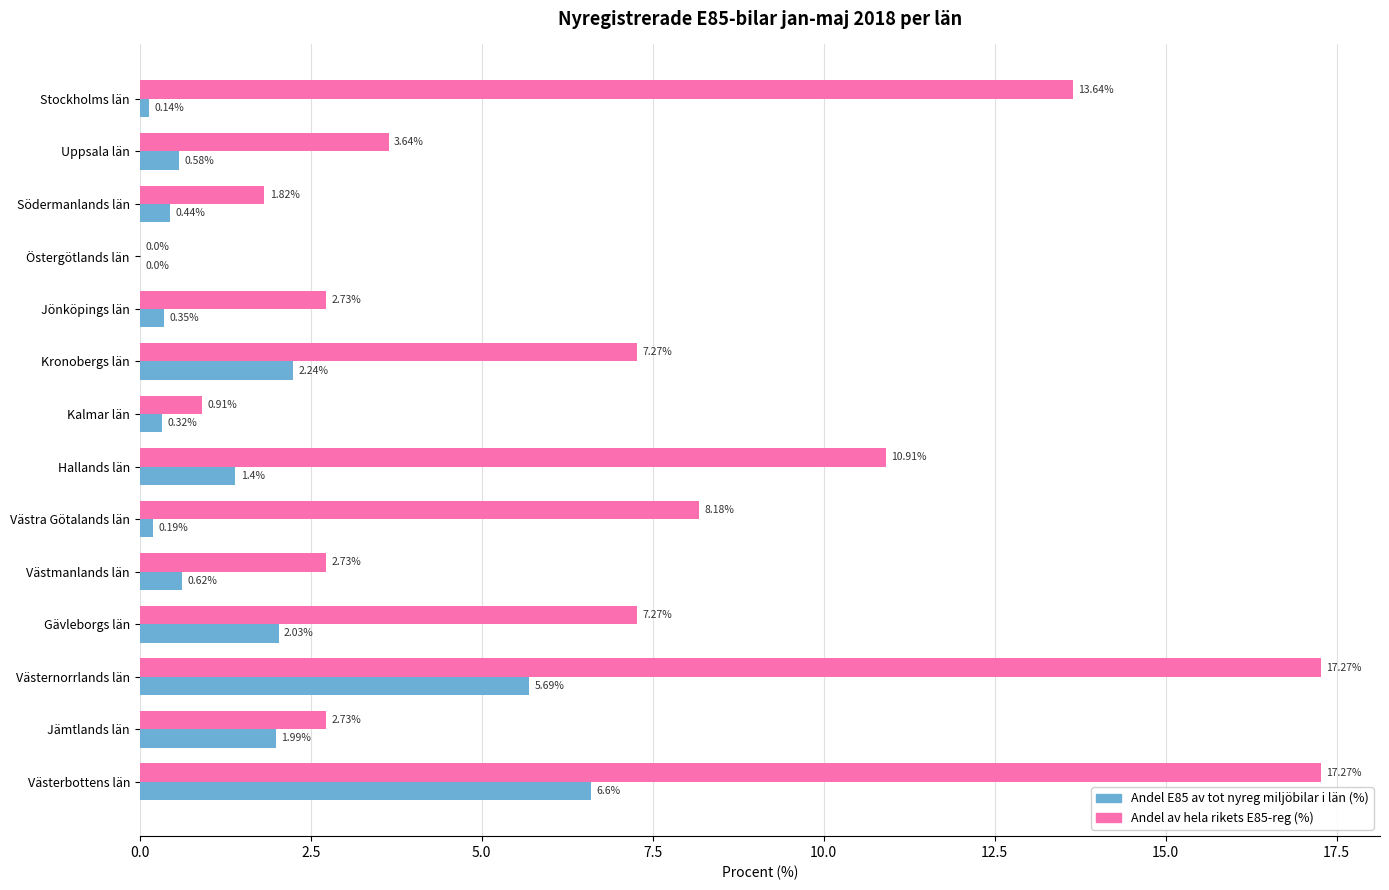

At which category is the sum across all series the highest?

Västerbottens län